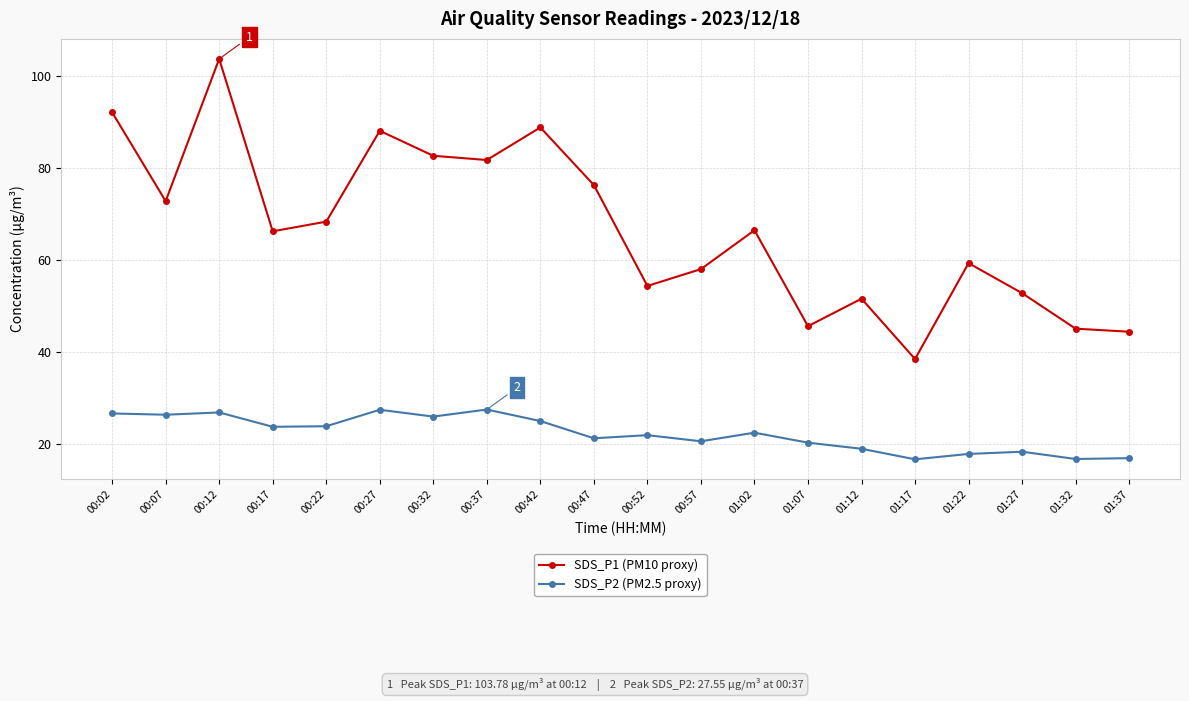

Which series has the largest range (max minus min)?

SDS_P1 (PM10 proxy)